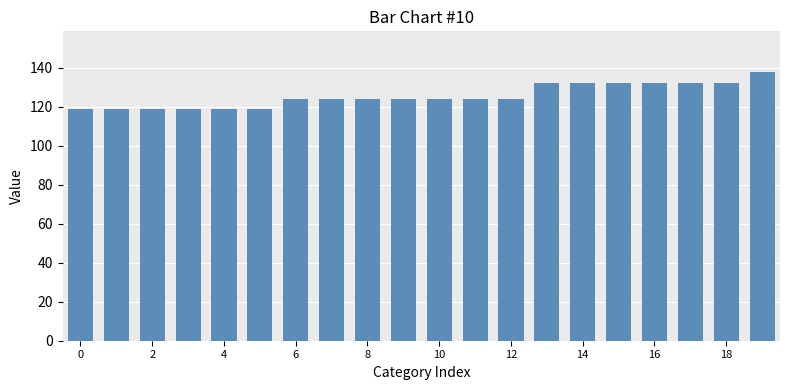

What is the sum of all values?

2512